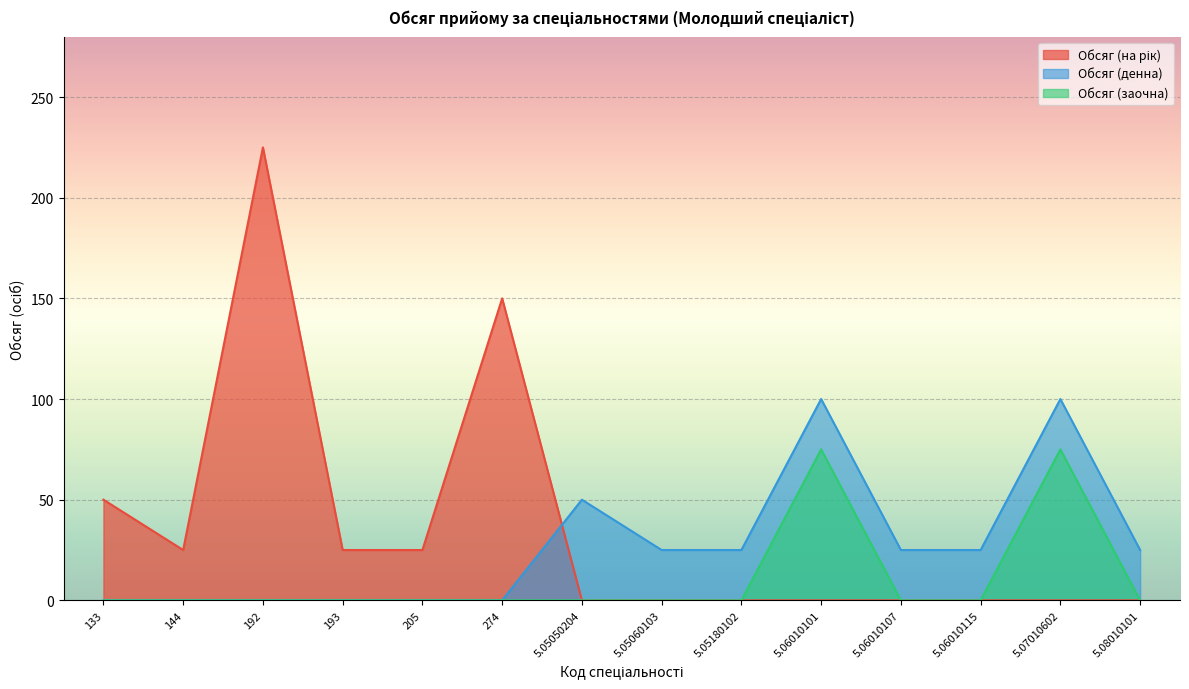

Reading left to right, transcribe all the data shown in this chart.

Обсяг (на рік): 133=50	144=25	192=225	193=25	205=25	274=150	5.05050204=0	5.05060103=0	5.05180102=0	5.06010101=0	5.06010107=0	5.06010115=0	5.07010602=0	5.08010101=0
Обсяг (денна): 133=0	144=0	192=0	193=0	205=0	274=0	5.05050204=50	5.05060103=25	5.05180102=25	5.06010101=100	5.06010107=25	5.06010115=25	5.07010602=100	5.08010101=25
Обсяг (заочна): 133=0	144=0	192=0	193=0	205=0	274=0	5.05050204=0	5.05060103=0	5.05180102=0	5.06010101=75	5.06010107=0	5.06010115=0	5.07010602=75	5.08010101=0